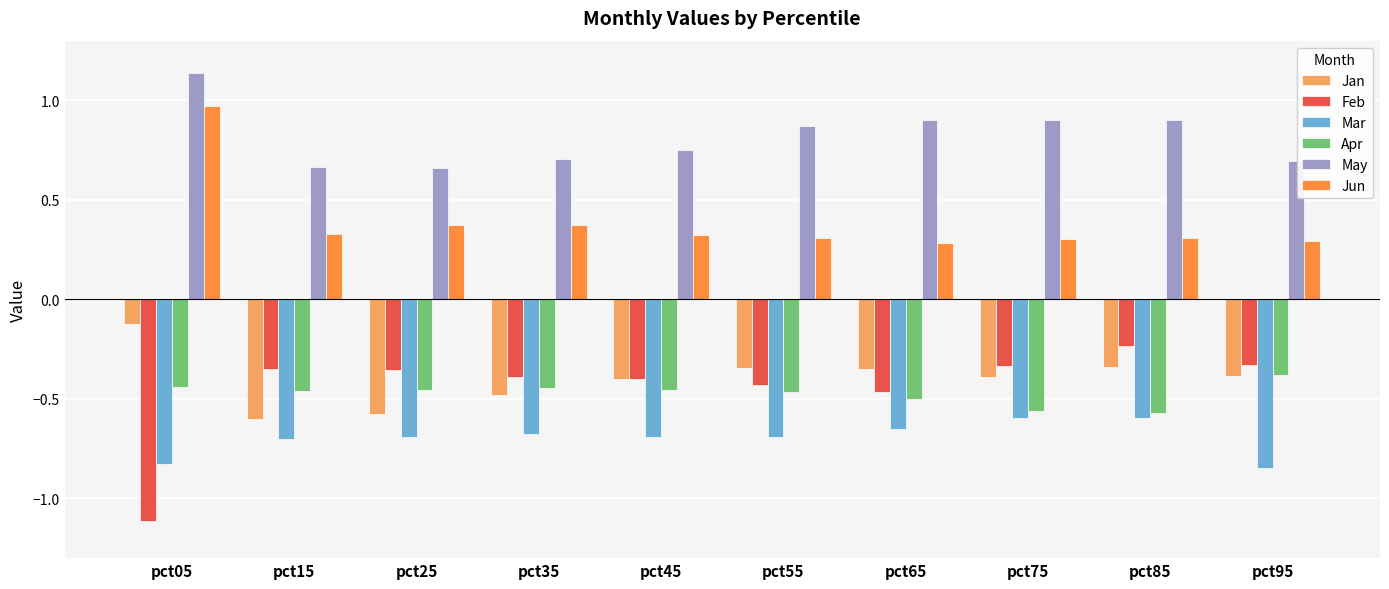

Which series has the largest total across all categories?

May